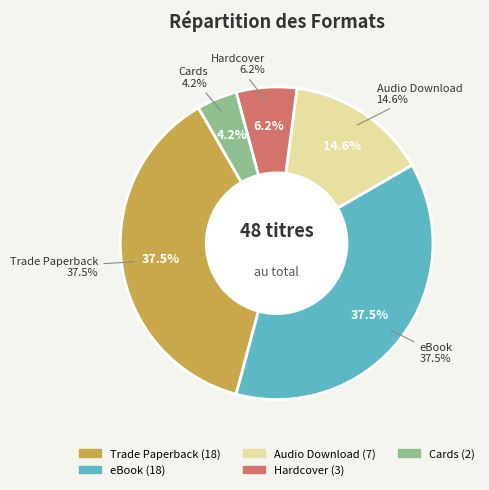

To the nearest percent, what is the difference between the Audio Download and Cards slice percentages?

10%